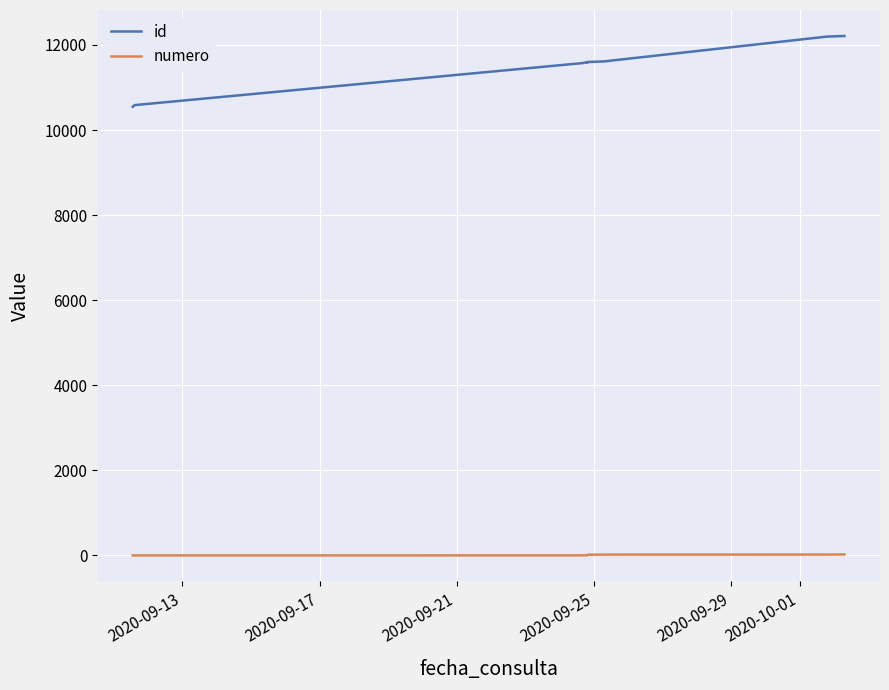

List the series in order of their peak value, highest first.

id, numero